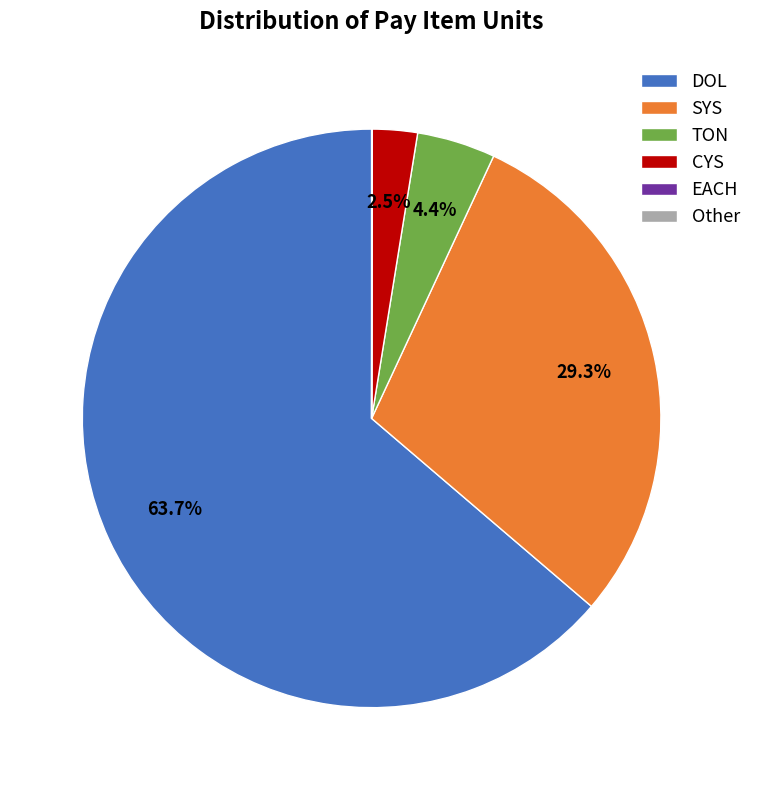

Which slice is the largest?

DOL